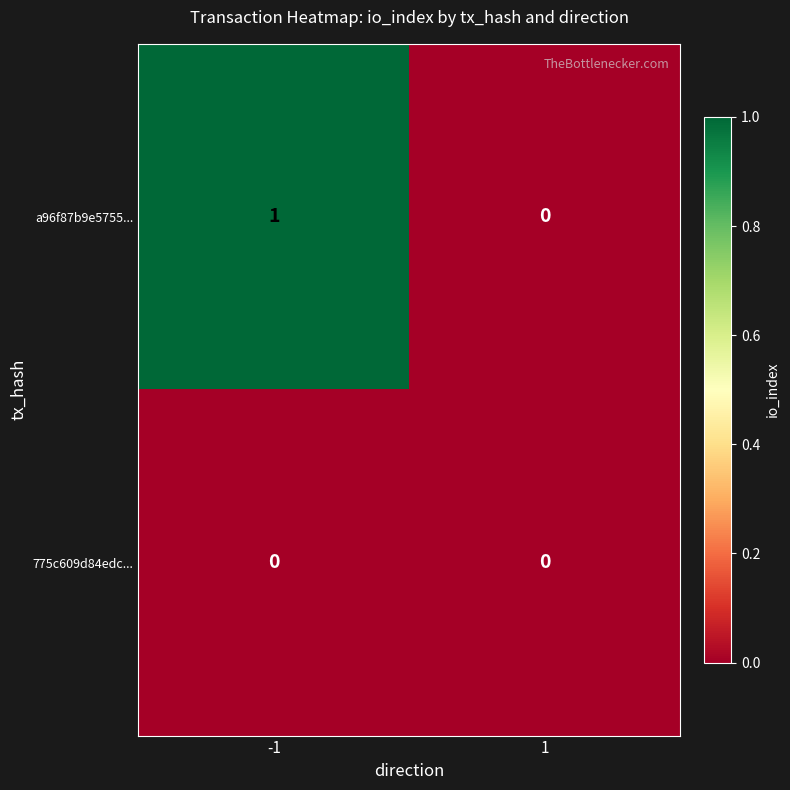

Which category has the highest value across all series?

-1